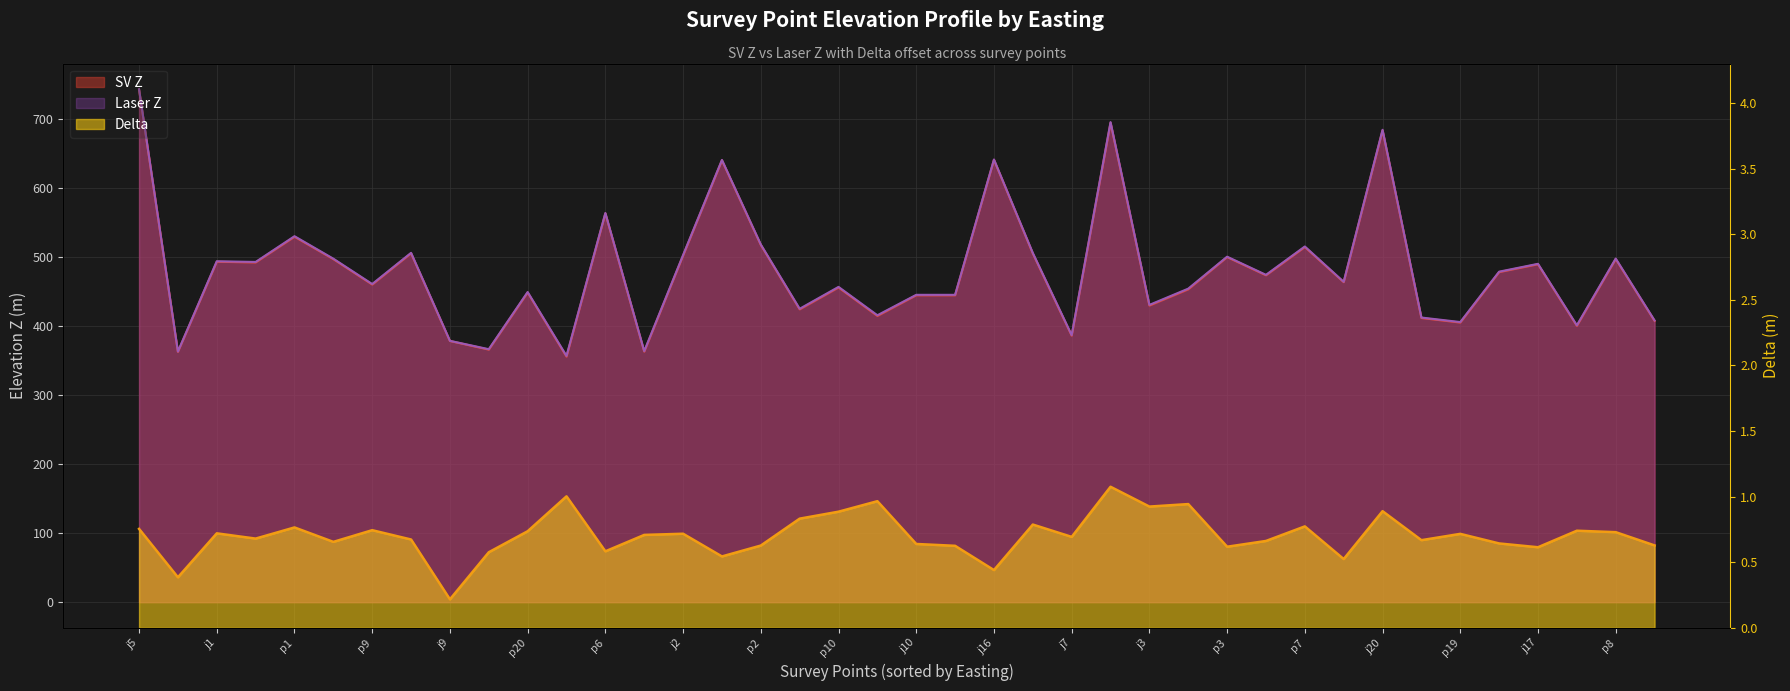

What is the label of the 37th point from the right?

p16